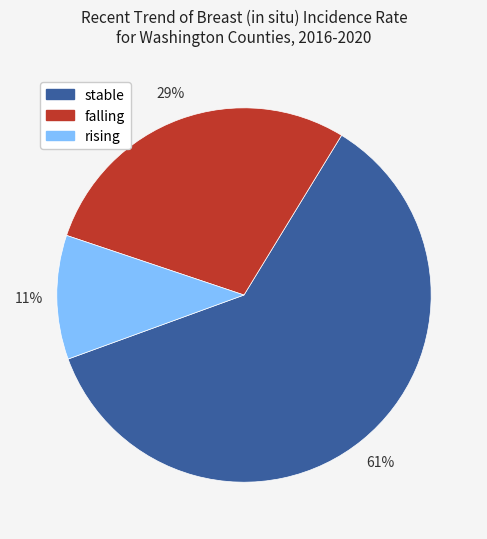

Do falling and rising together represent more than half of the pie?

No